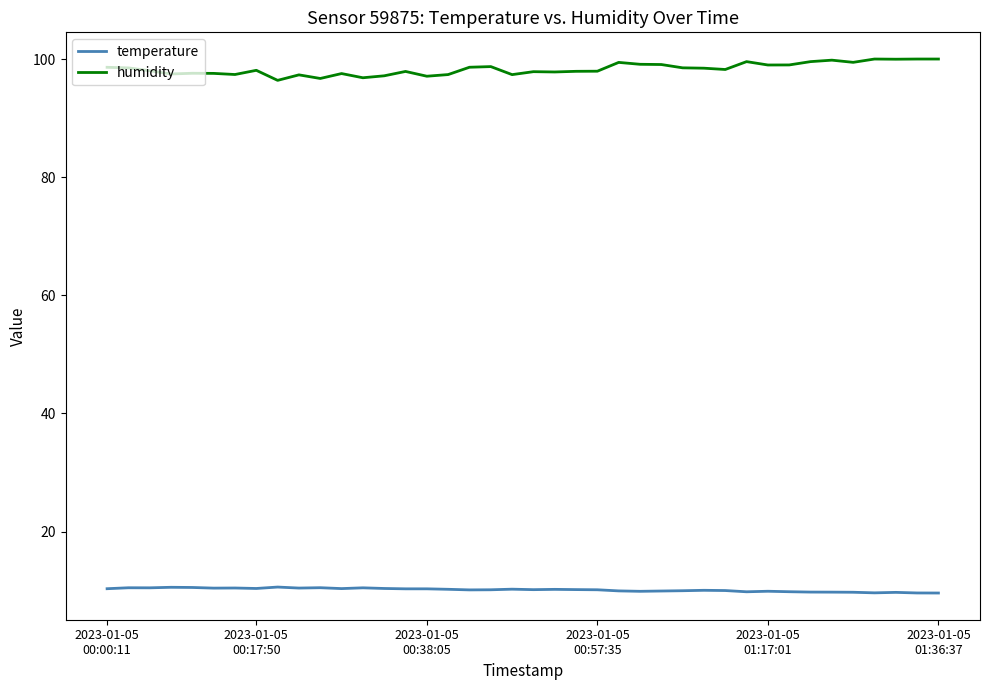

Which series has the largest total across all categories?

humidity